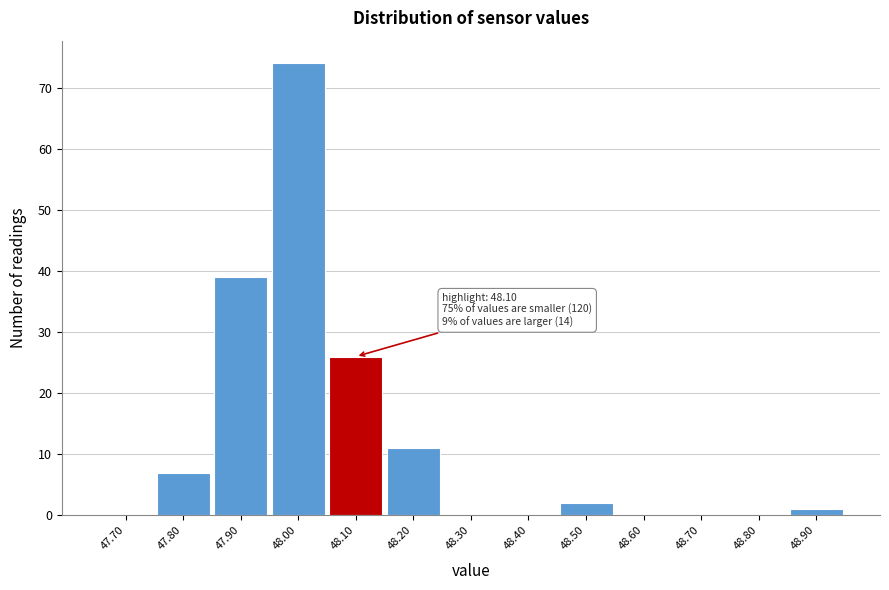

Over which range of the x-axis is the bar tallest?

47.95 to 48.05